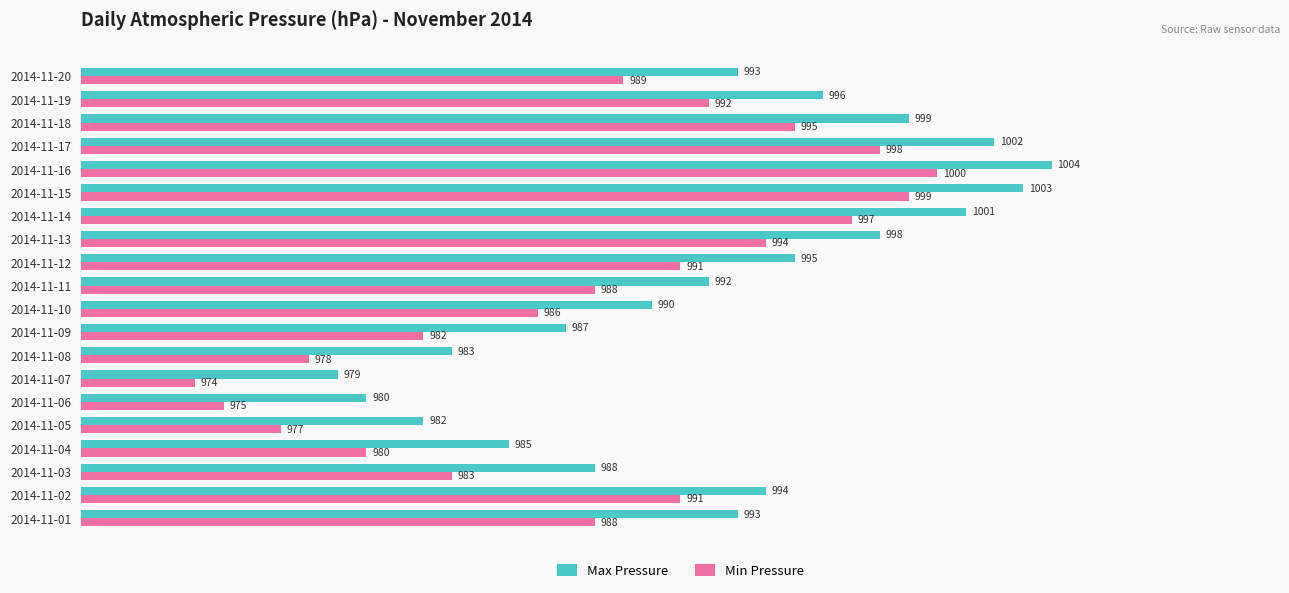

Which category has the lowest value across all series?

2014-11-07